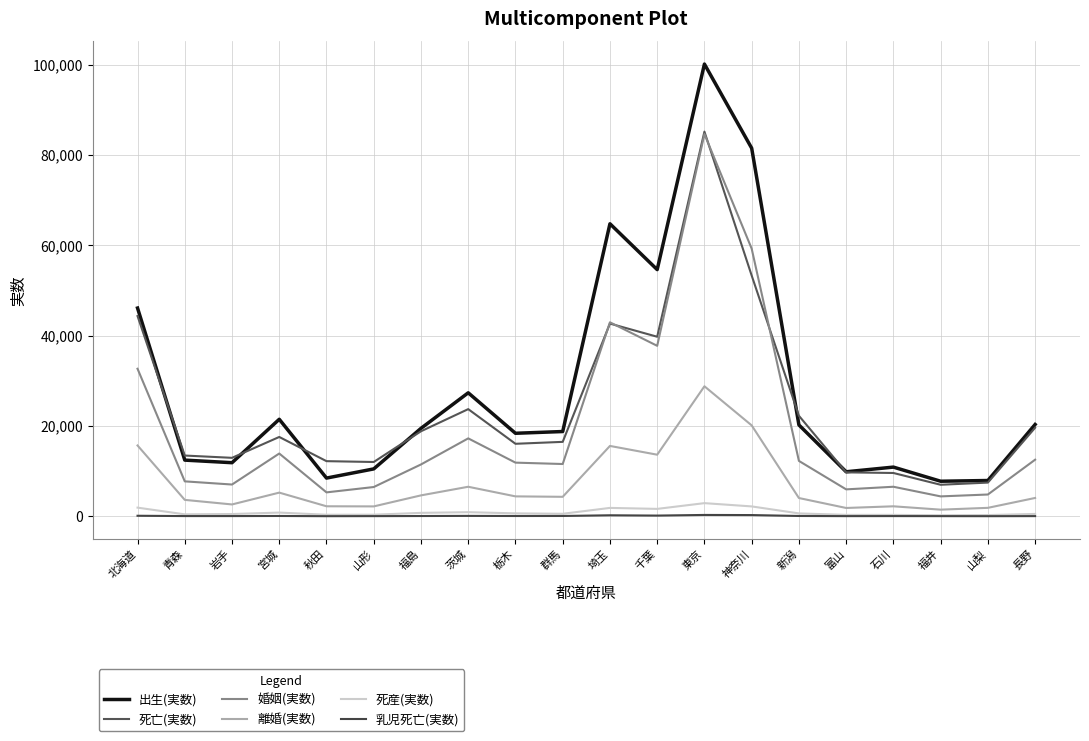

At 山形, list the series in order from smallest to largest.

乳児死亡(実数), 死産(実数), 離婚(実数), 婚姻(実数), 出生(実数), 死亡(実数)